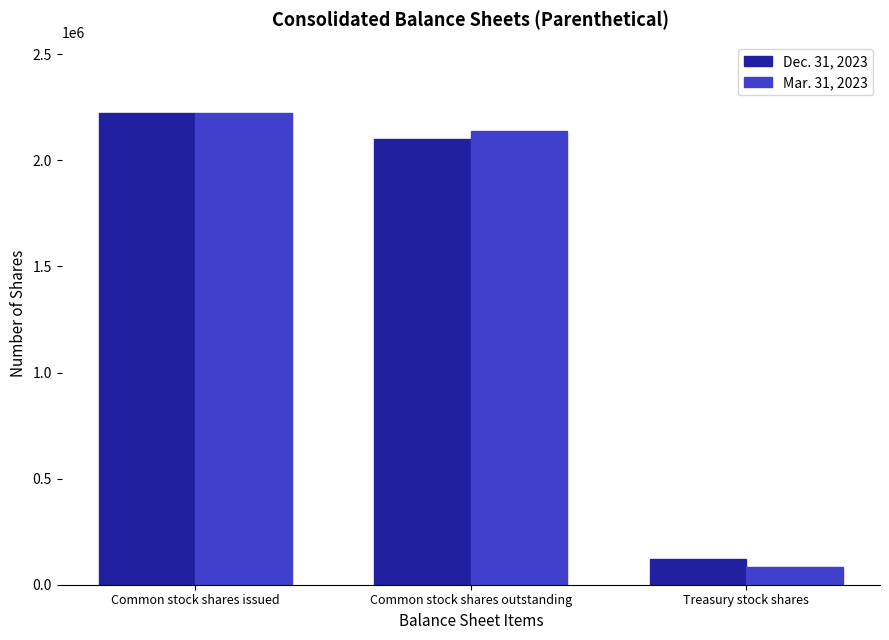

At how many categories does at least one series exceed 1918058?

2